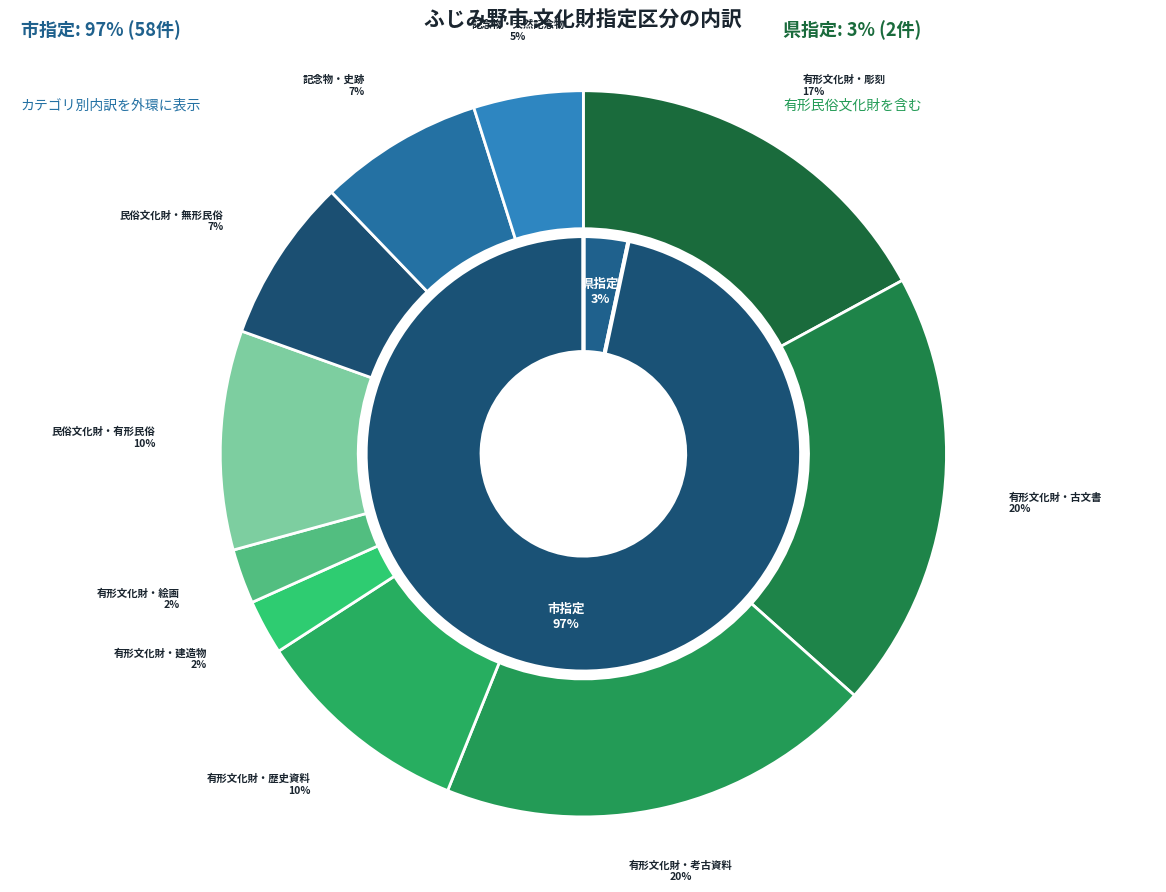

Between 有形民俗文化財 and 有形文化財・考古資料, which is larger?

有形文化財・考古資料